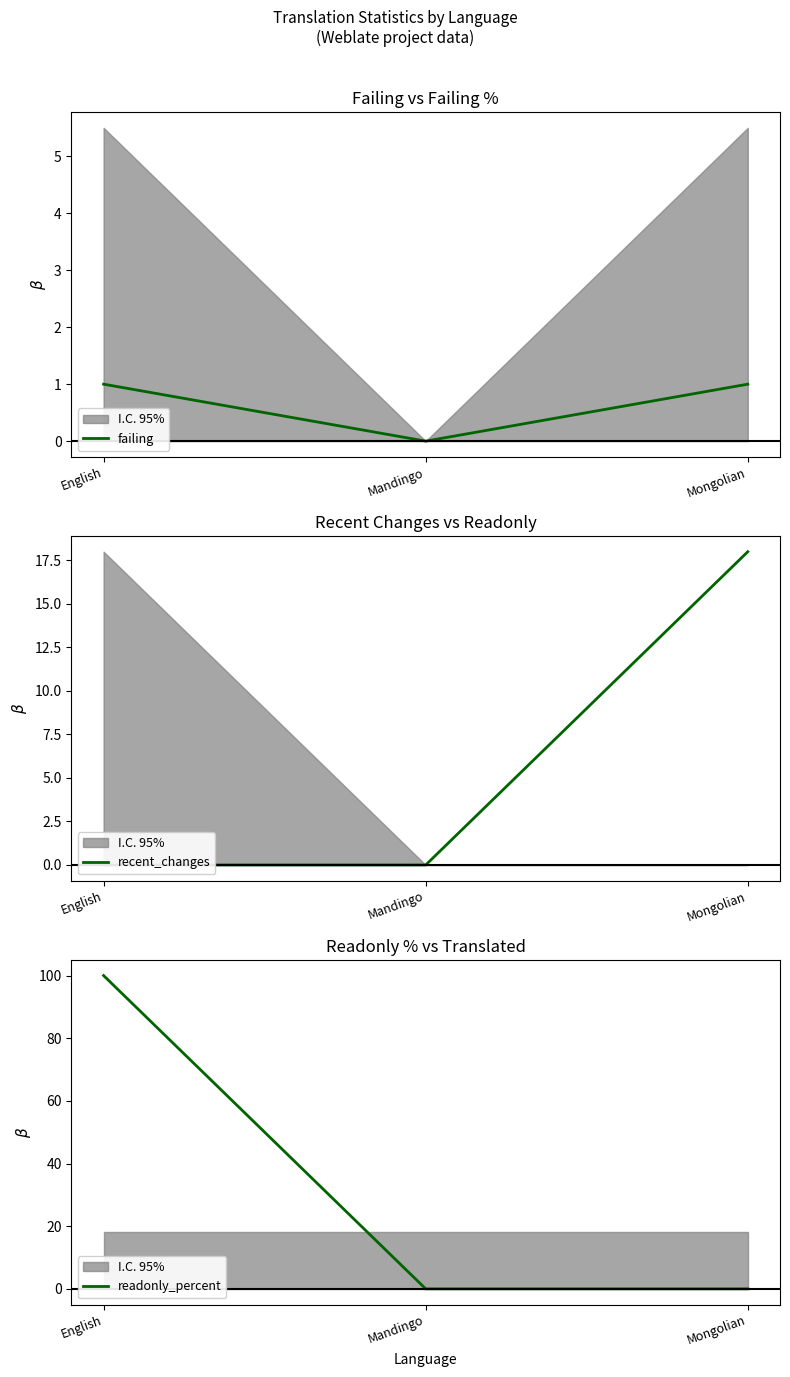

Reading right to left, list all the values displayed in this chart.

failing: Mongolian=1	Mandingo=0	English=1
recent_changes: Mongolian=18	Mandingo=0	English=0
readonly_percent: Mongolian=0	Mandingo=0	English=100